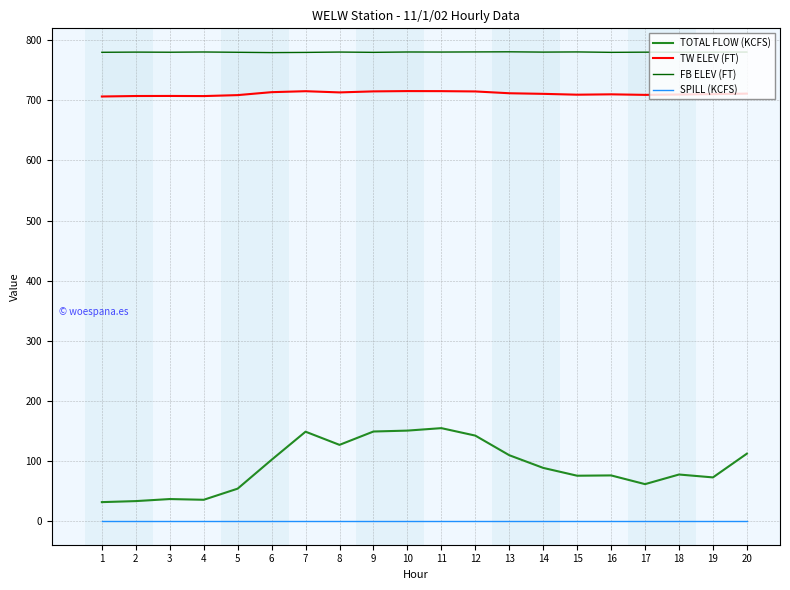

What is the highest value of the TOTAL FLOW (KCFS) series?

154.8